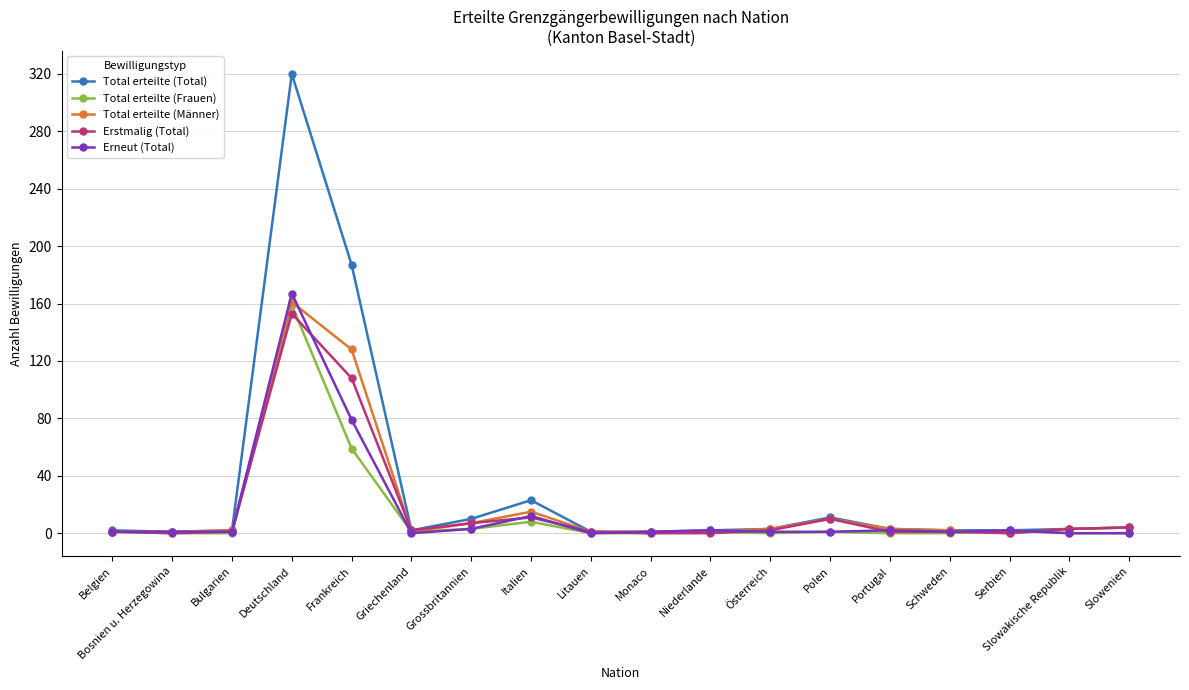

Does the chart display data point markers on the line(s)?

Yes